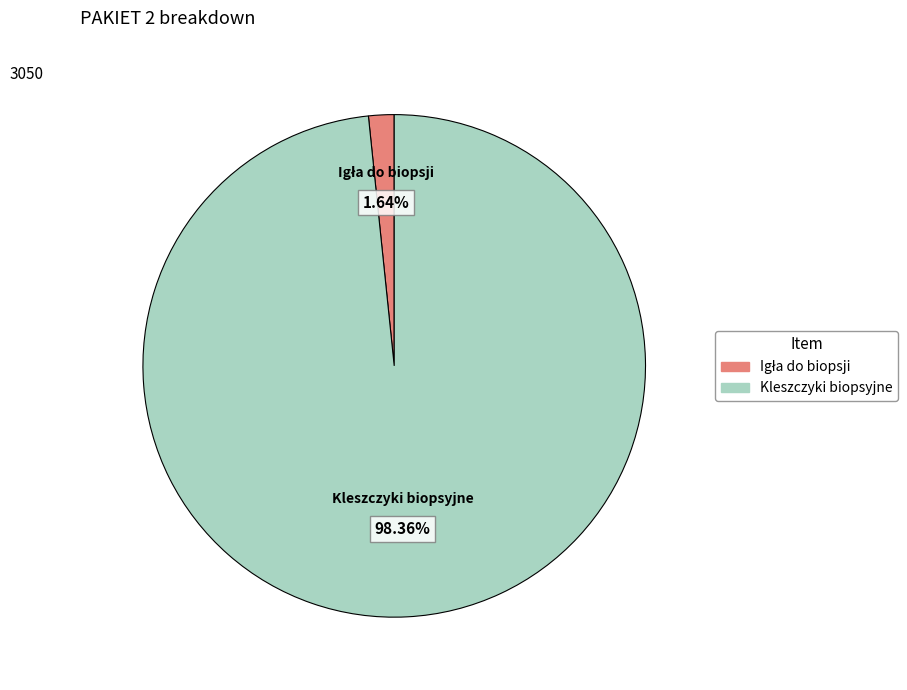

Which slice is the largest?

Kleszczyki biopsyjne